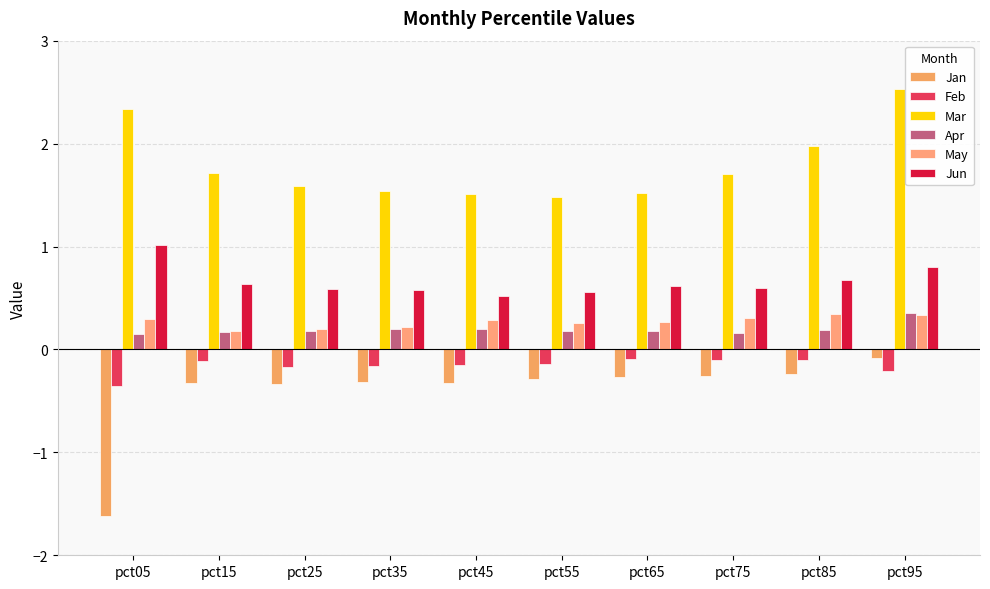

Which category has the highest value across all series?

pct95